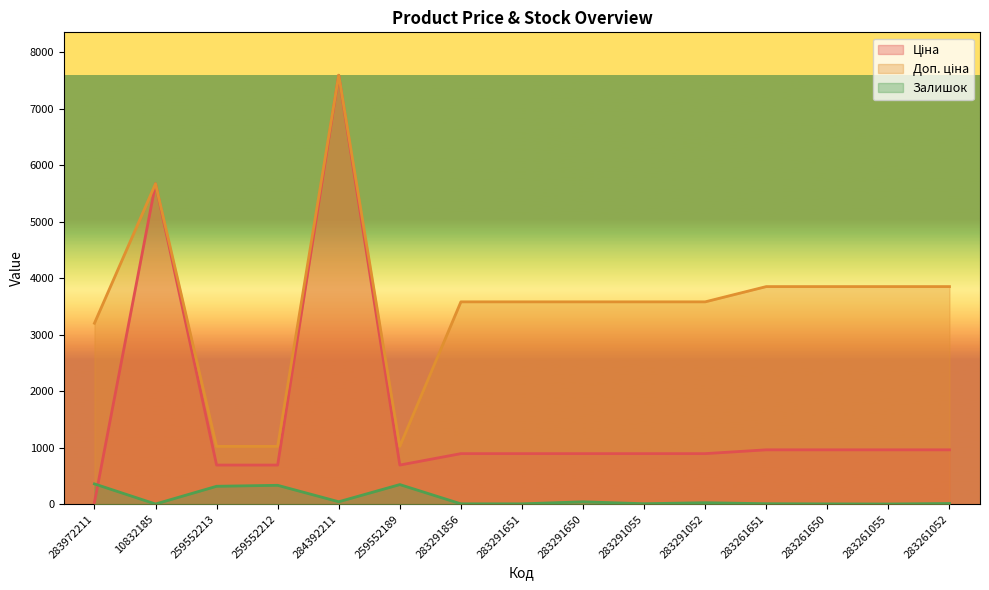

At which category does Ціна reach its first local peak?

10832185